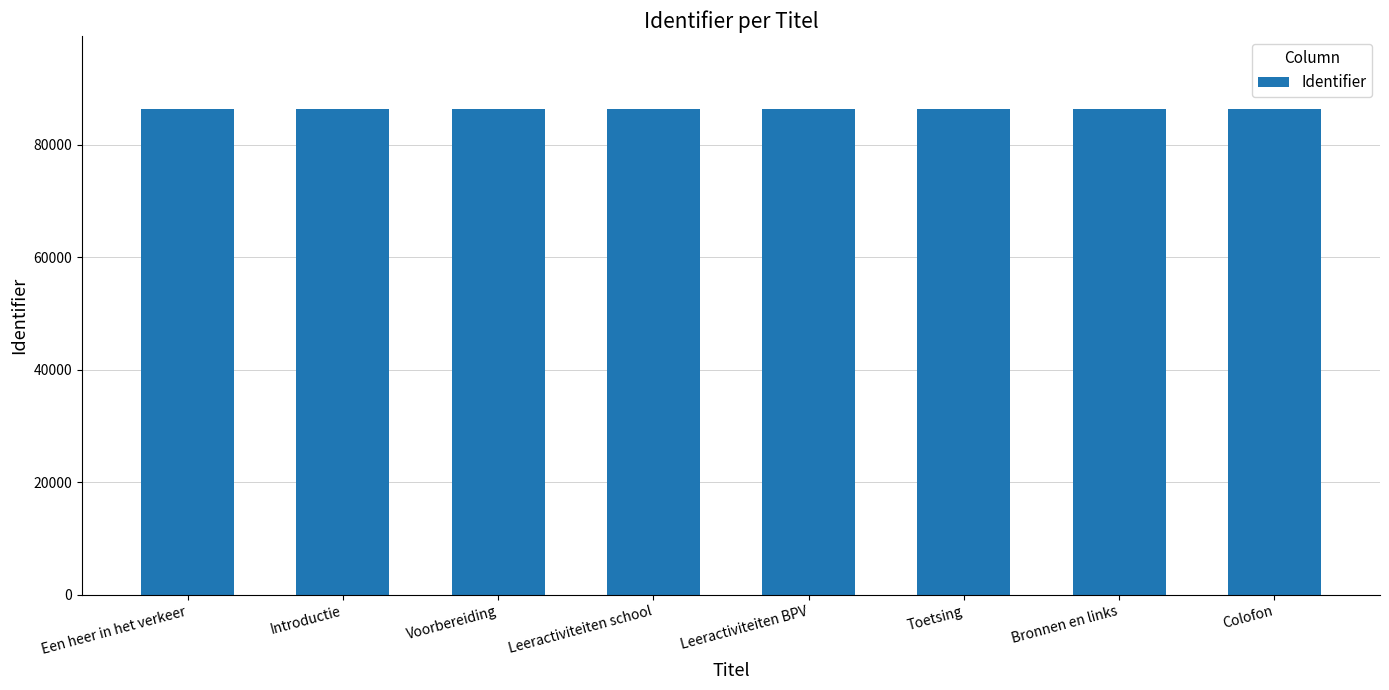

The chart shows a value of 86370 at Bronnen en links. True or false?

True